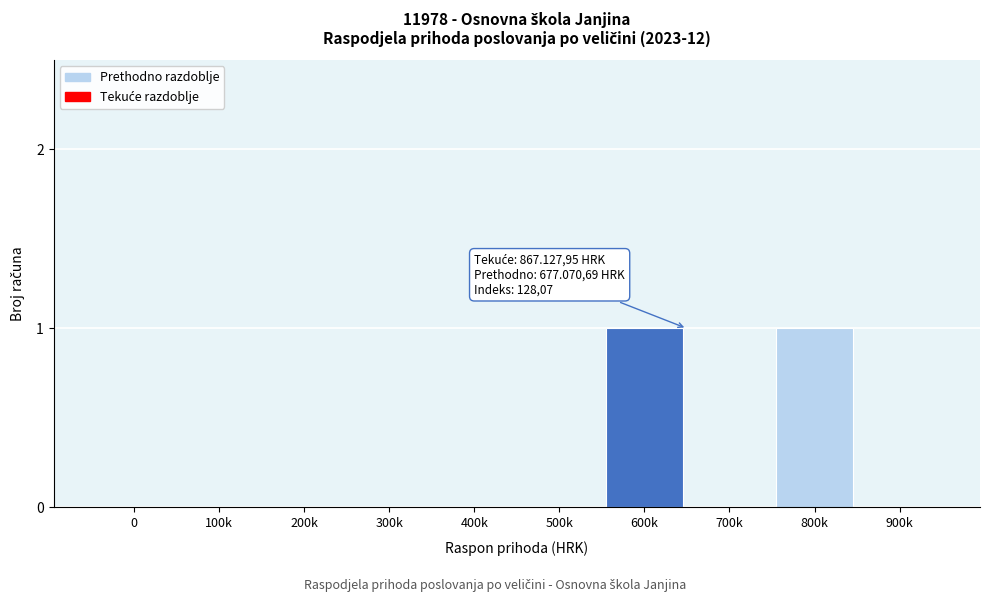

Reading left to right, list all the values displayed in this chart.

0=0	100k=0	200k=0	300k=0	400k=0	500k=0	600k=1	700k=0	800k=1	900k=0